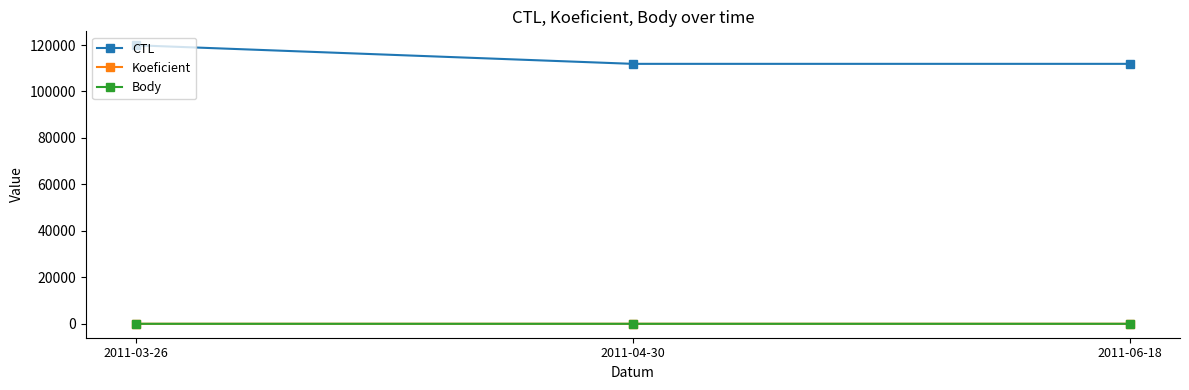

What is the total value across all series at 2011-03-26?

119906